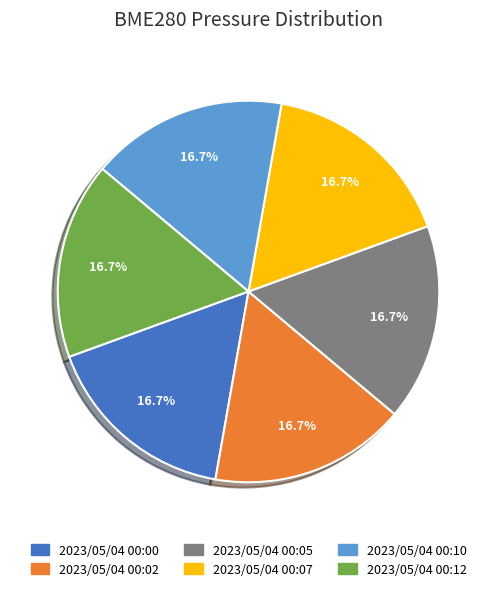

How much of the chart is everything except 2023/05/04 00:07?

83.3%